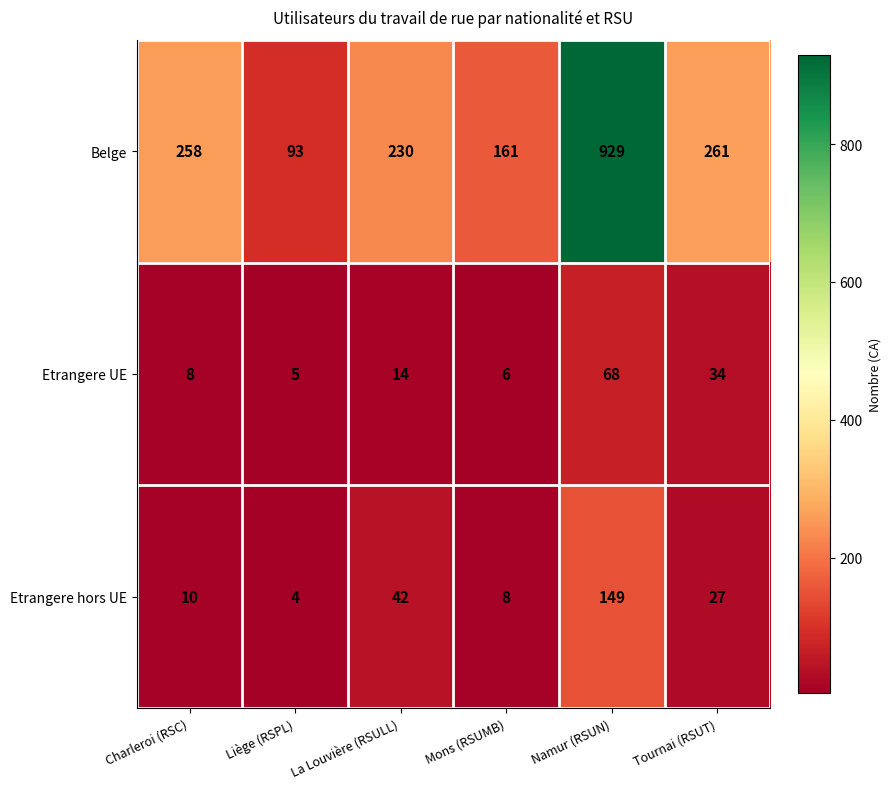

What is the average value of the Belge series?

322